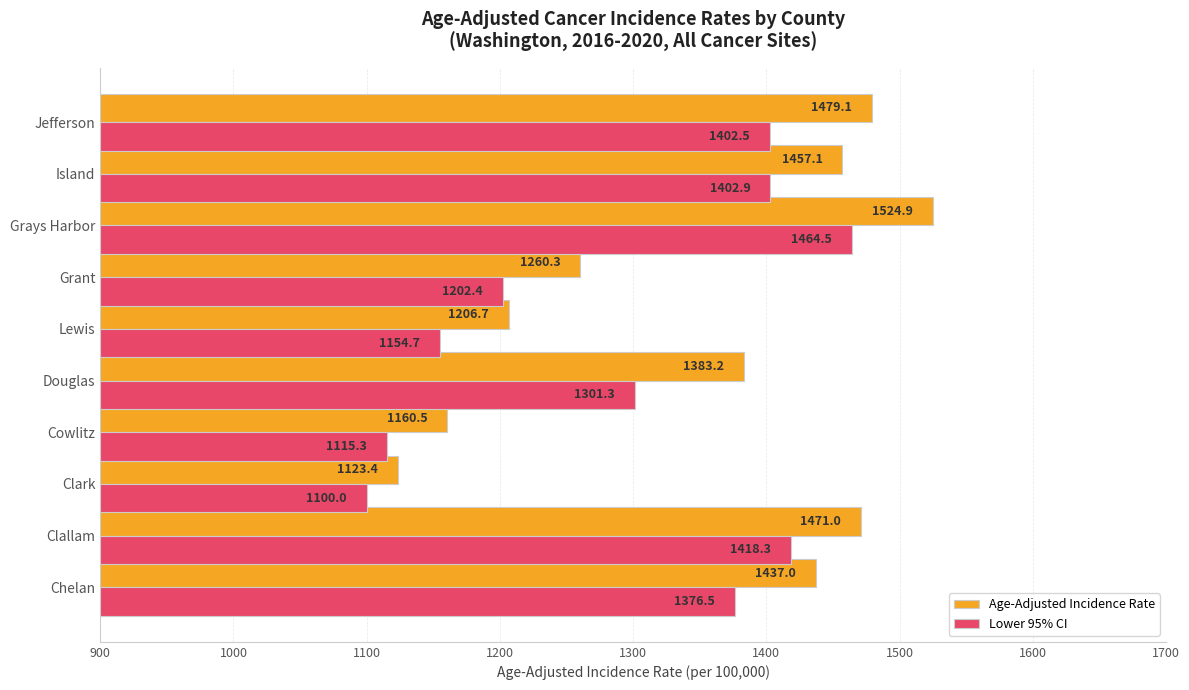

Rank the series by their average value, from lowest to highest.

Lower 95% CI, Age-Adjusted Incidence Rate